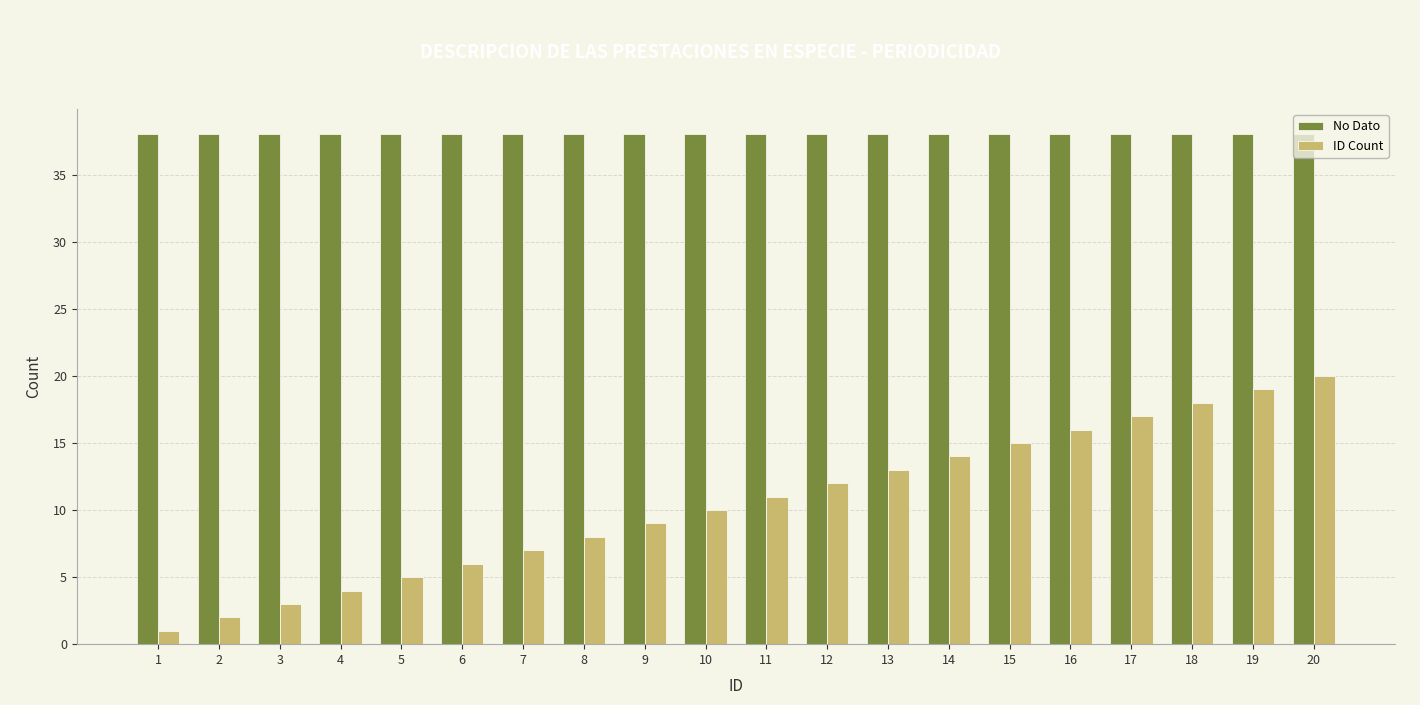

At 16, list the series in order from largest to smallest.

No Dato, ID Count